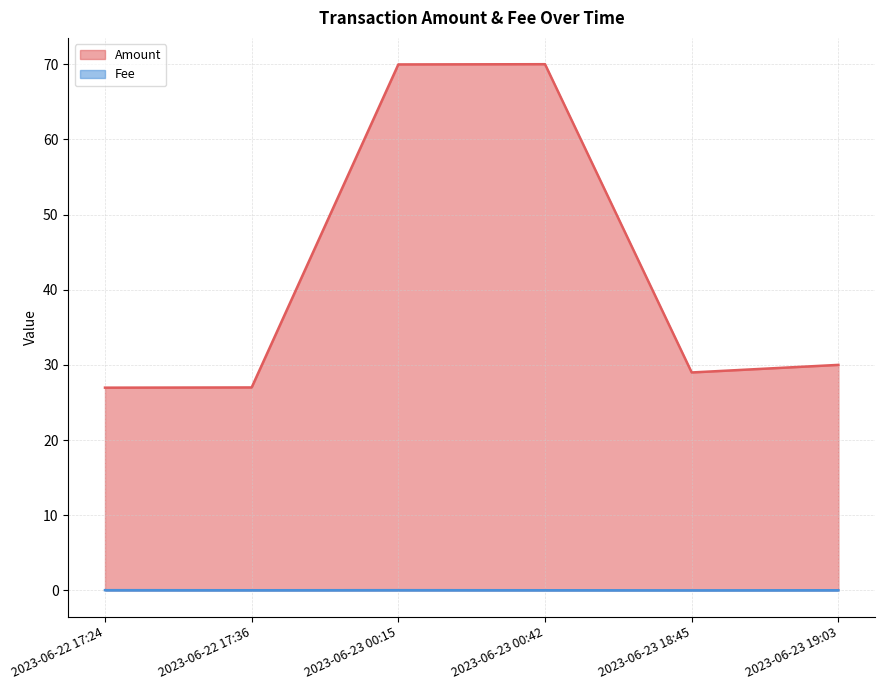

True or false: Amount and Fee cross at least once.

False